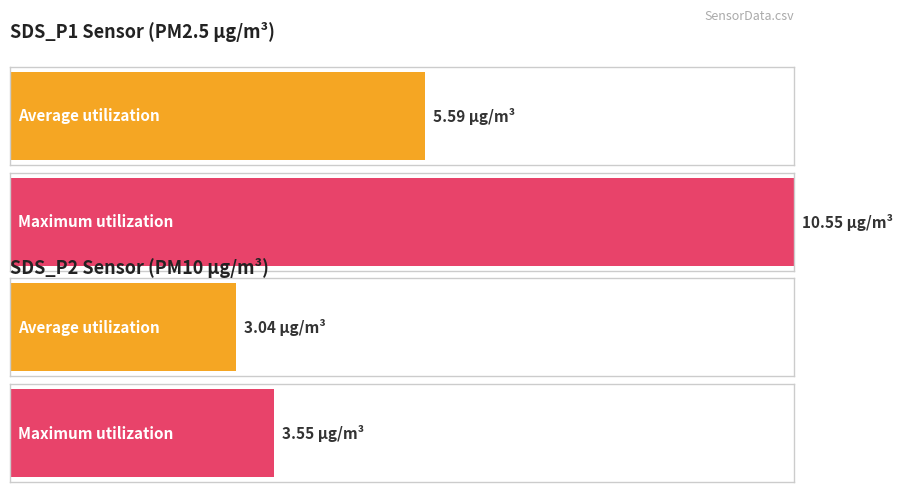

At 00:49, list the series in order from largest to smallest.

SDS_P1, SDS_P2